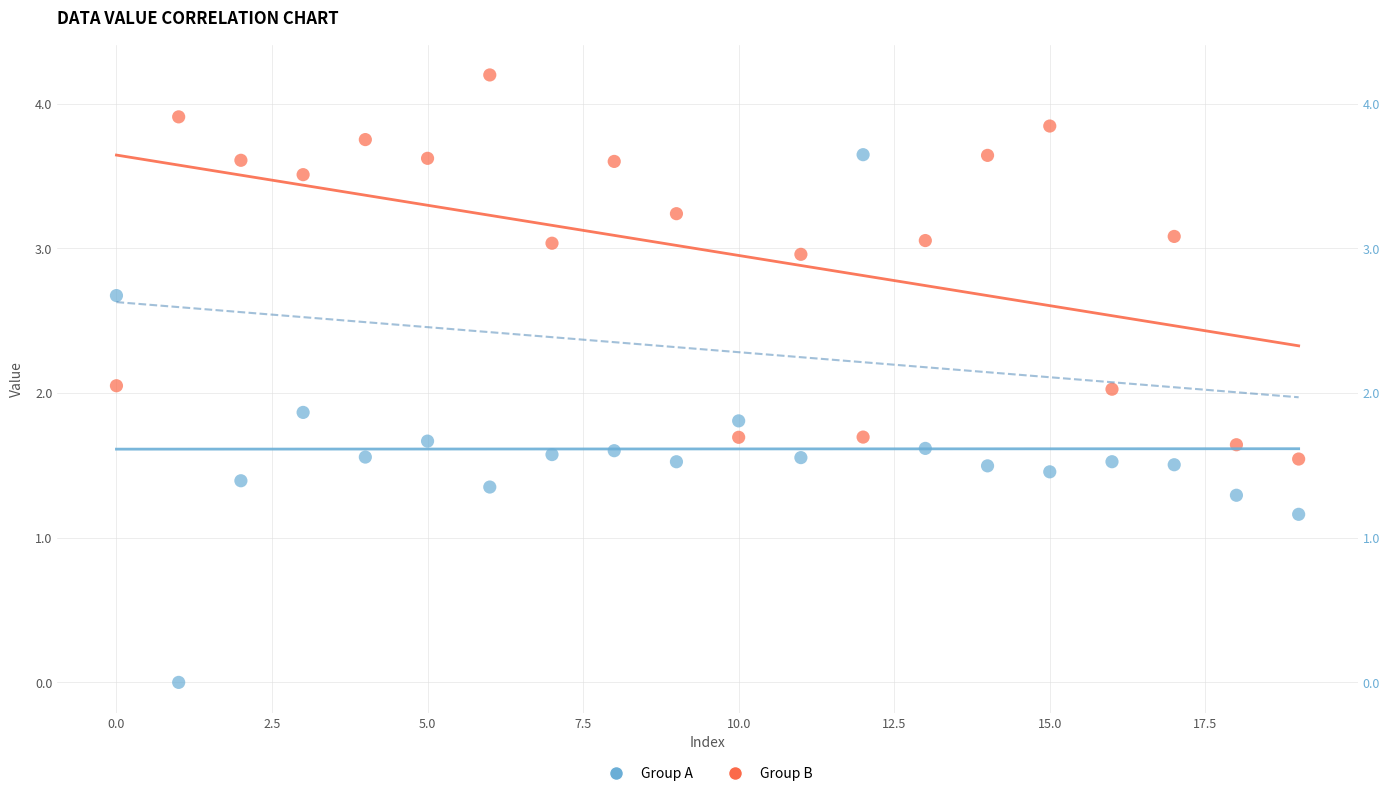

Across all data points, what is the range of Y values (max minus min)?

4.2